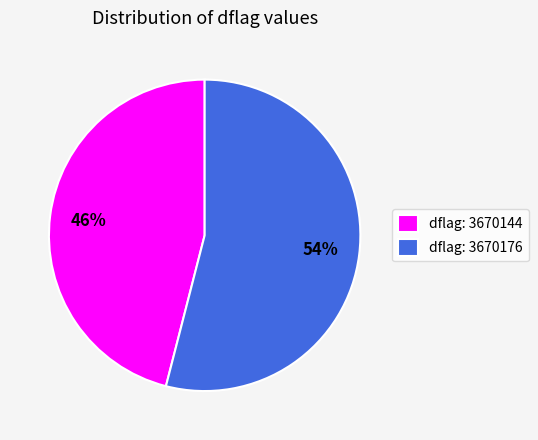

Is there a majority slice in this chart?

Yes